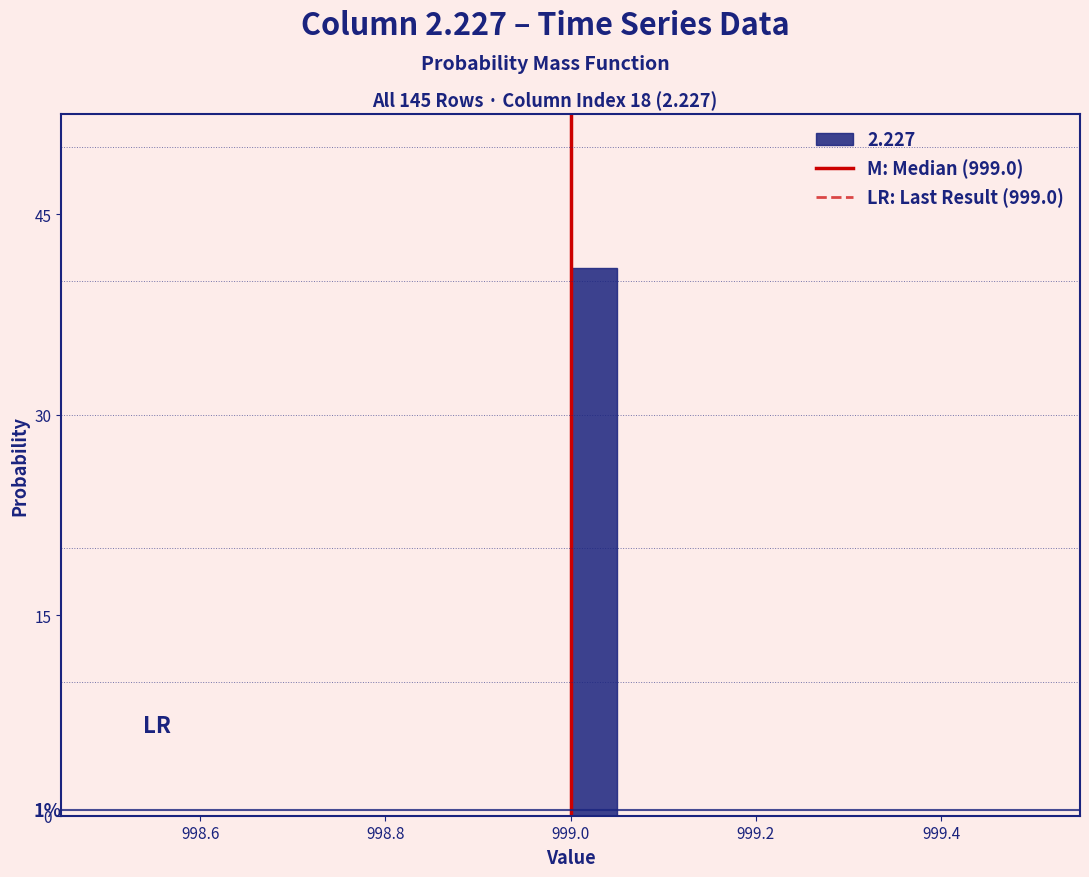

Around what value on the x-axis is the tallest bar? Give the approximate position of its centre, as read against the axis.

999.02